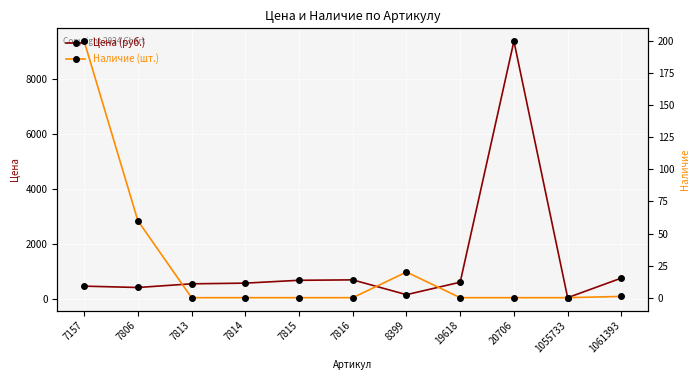

At which category does Цена (руб.) reach its first local peak?

7816